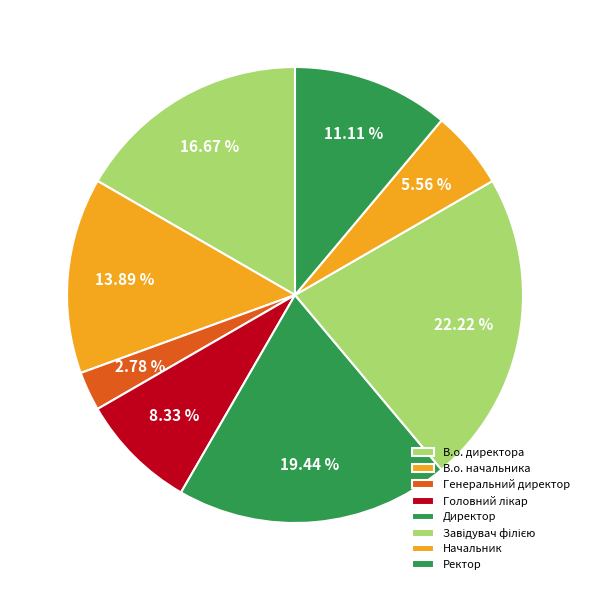

Count the number of slices in the pie.

8